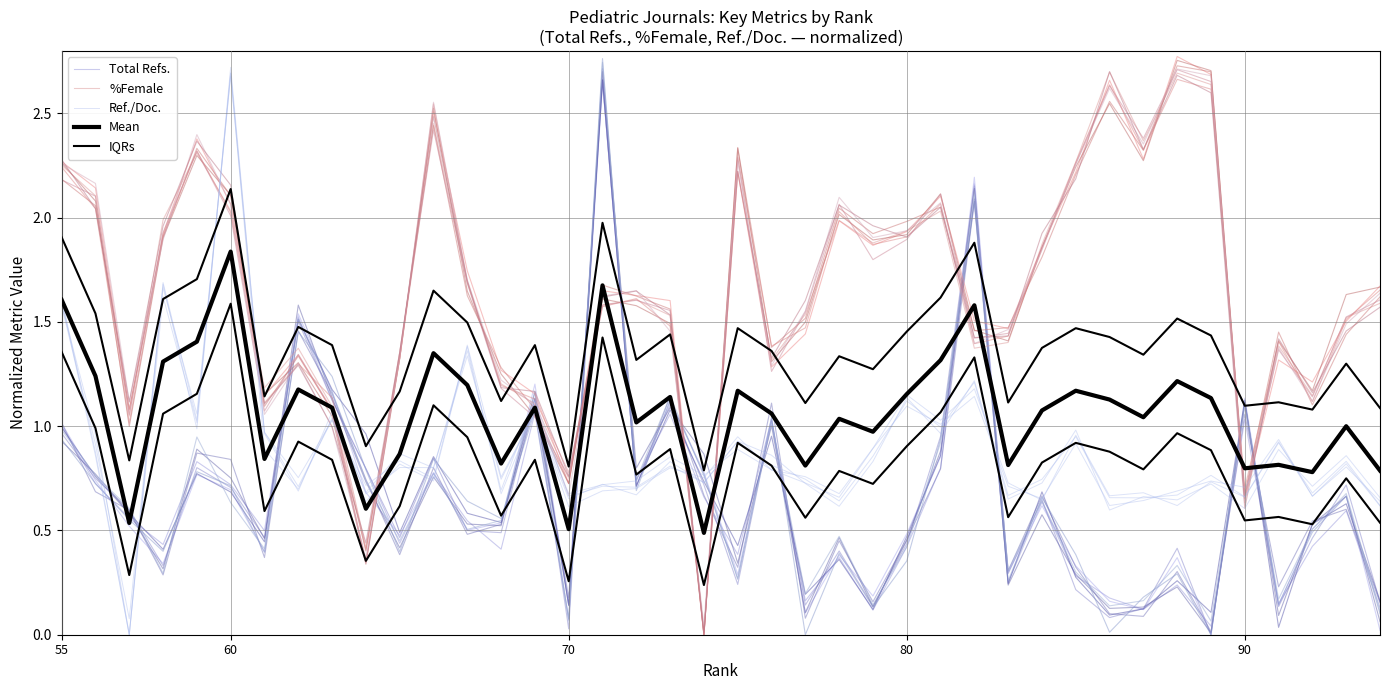

Which series has the largest total across all categories?

%Female